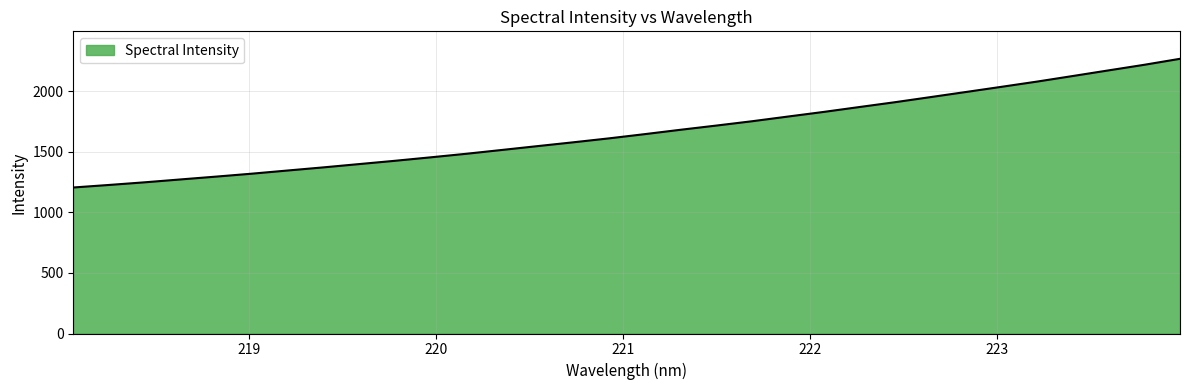

How many lines are shown in the chart?

1